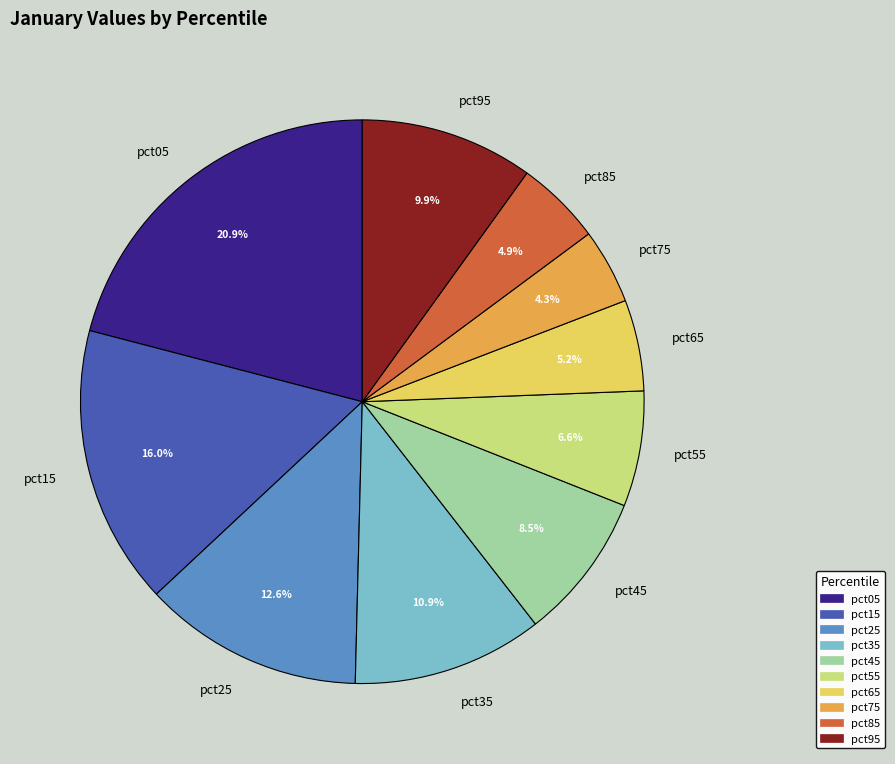

Which slice is the smallest?

pct75